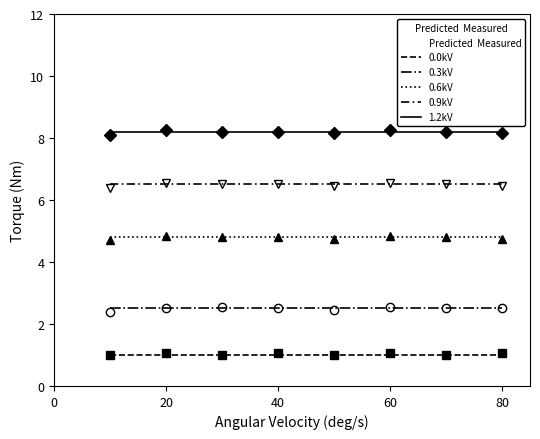

True or false: 0.6kV has a value of 1.5 at 70.

False